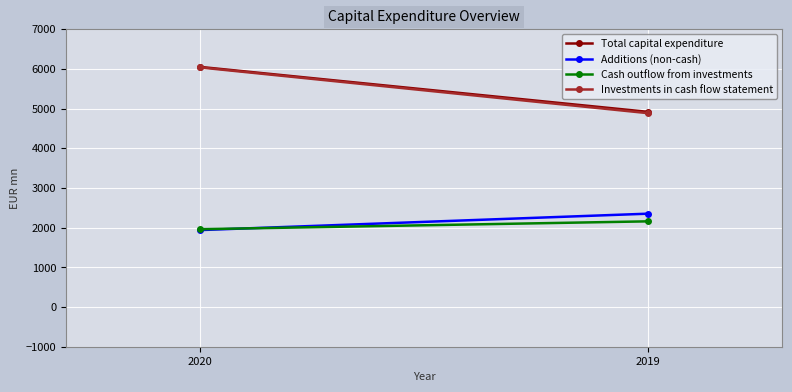

What is the total value across all series at 2020?

15980